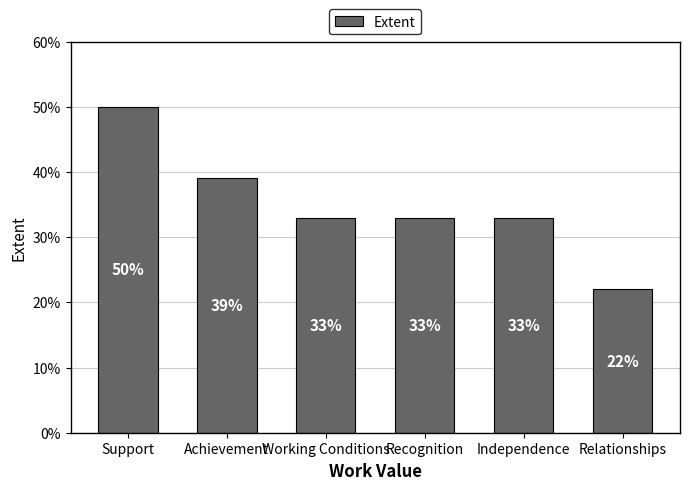

What is the smallest value displayed?

22